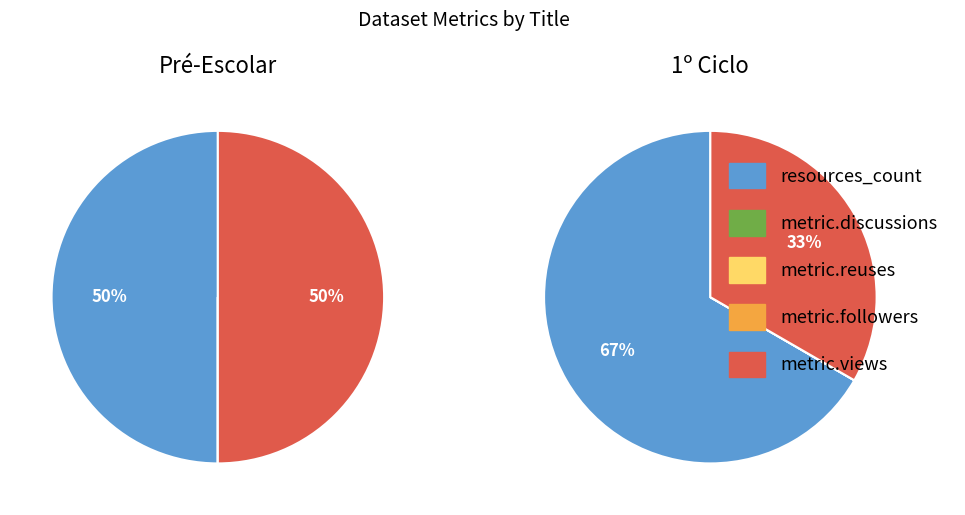

What percentage do metric.reuses and metric.views together represent?

50.0%